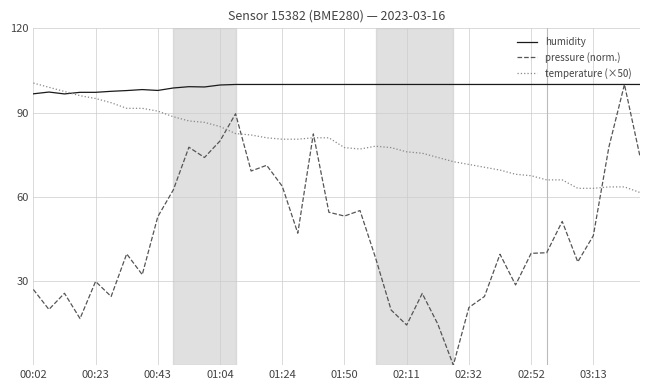

Which series has the largest total across all categories?

humidity